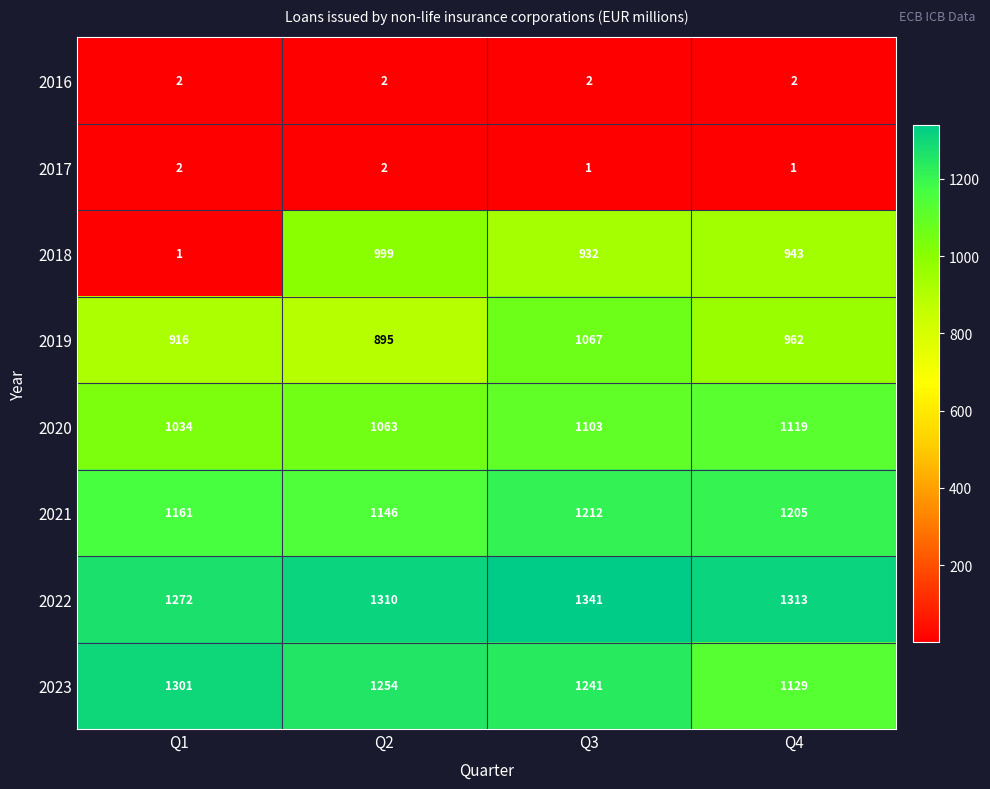

What is the sum of all 2022 values?

5236